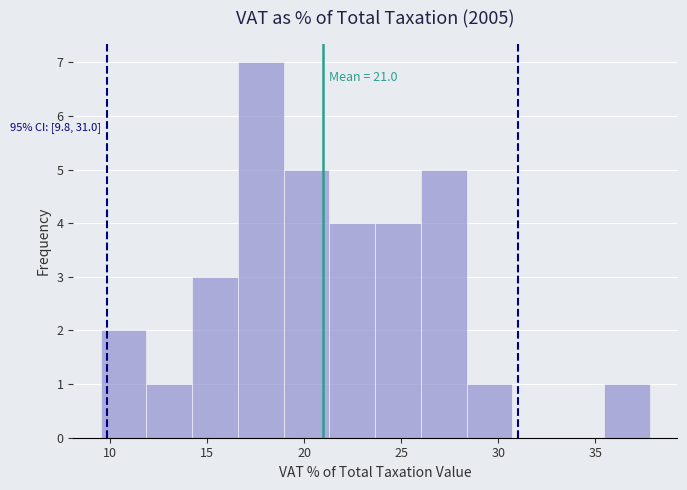

Over which range of the x-axis is the bar tallest?

16.5 to 19.0